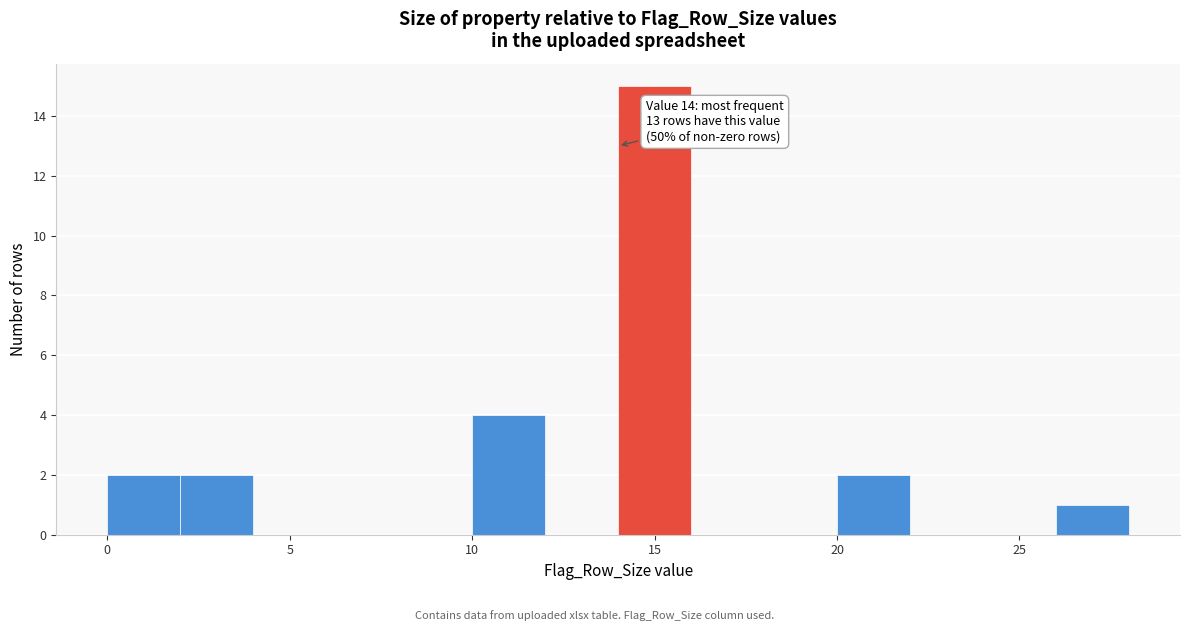

Which range on the x-axis has the tallest bar?

14 to 16